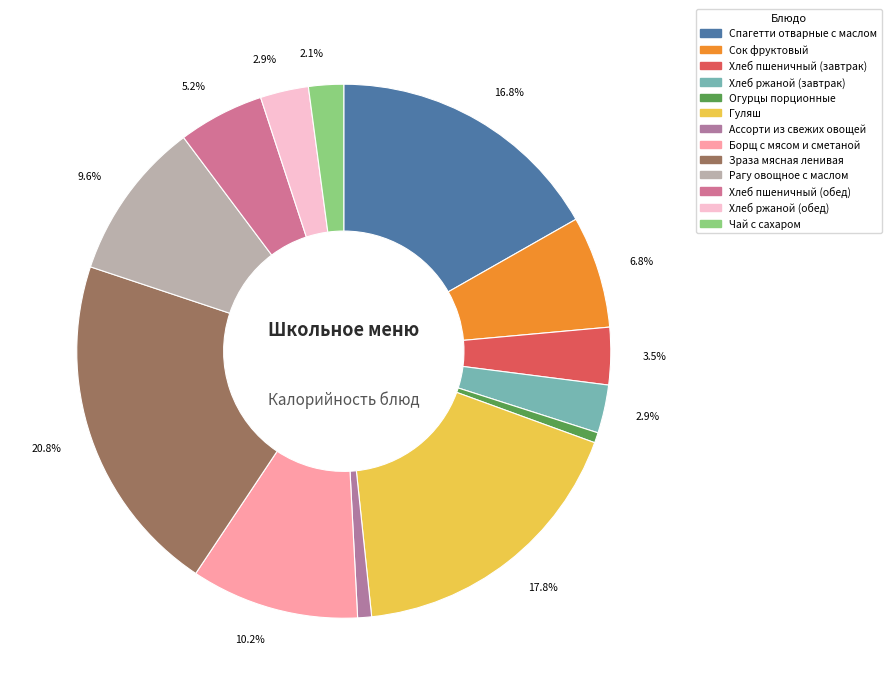

Is Хлеб пшеничный (обед) the majority of the pie?

No